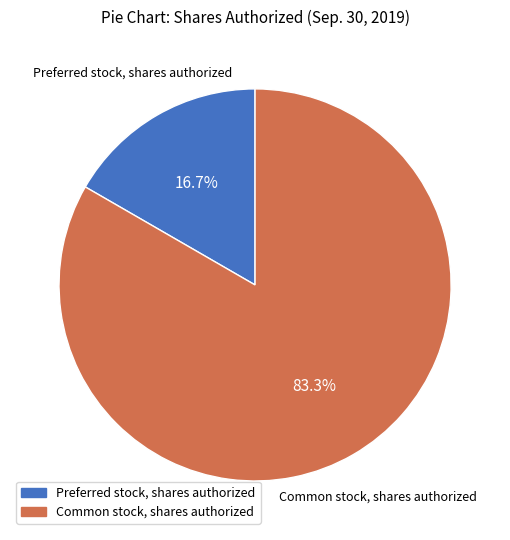

Rank the categories by value from lowest to highest.

Preferred stock, shares authorized, Common stock, shares authorized